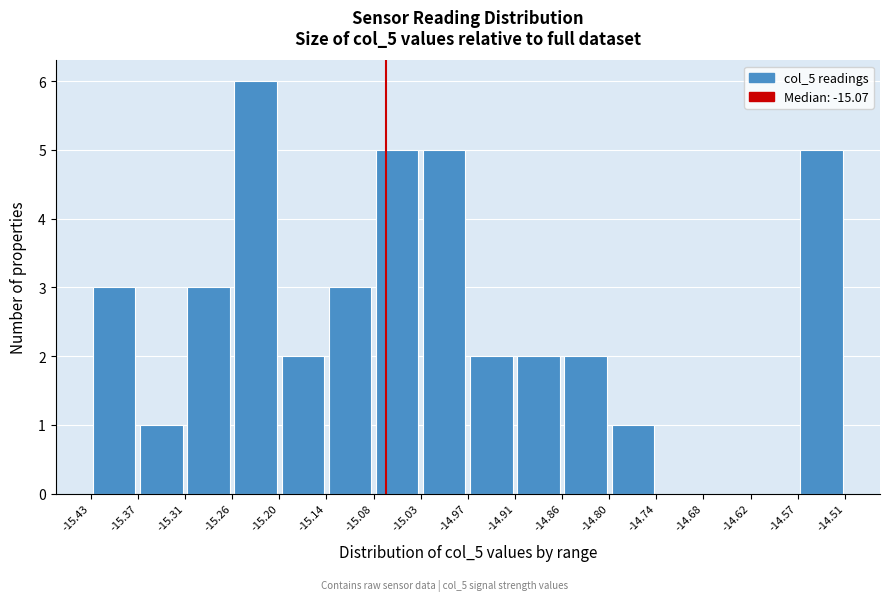

What is the height of the bar covering -14.91 to -14.86 on the x-axis? The values are not printed on the chart, so give them approximately, as read against the axis.

2